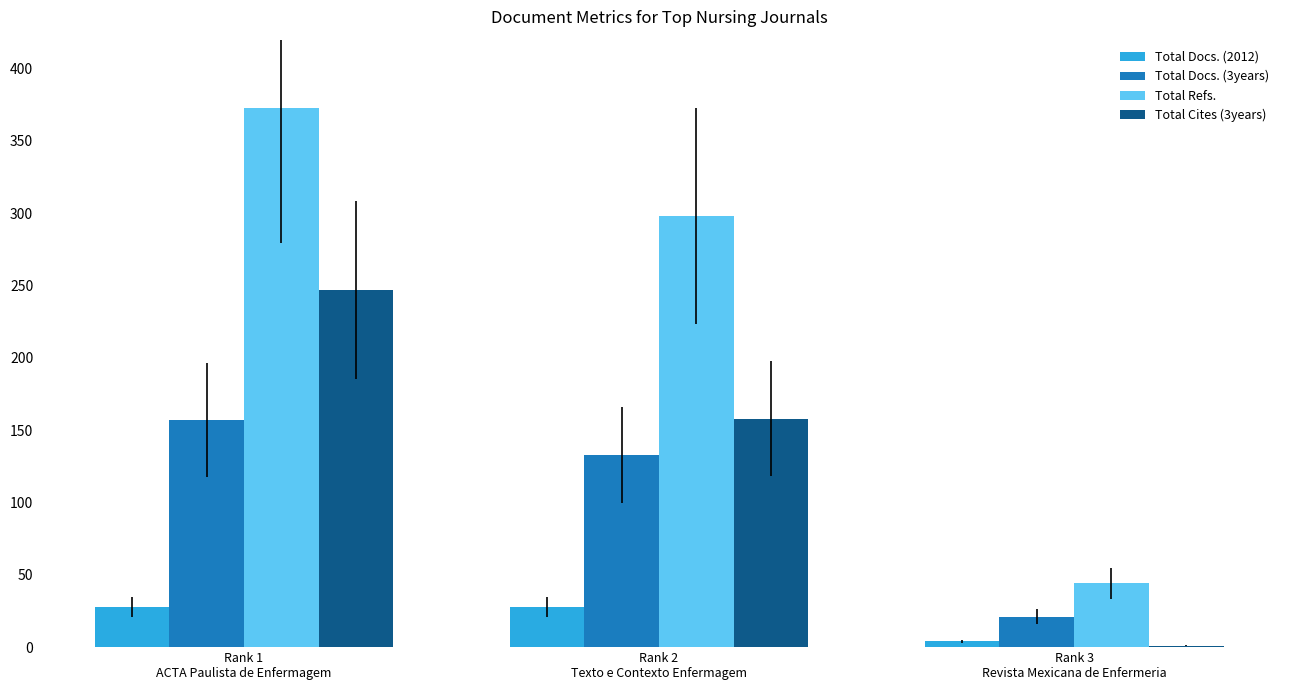

What is the maximum value shown in the chart?

373